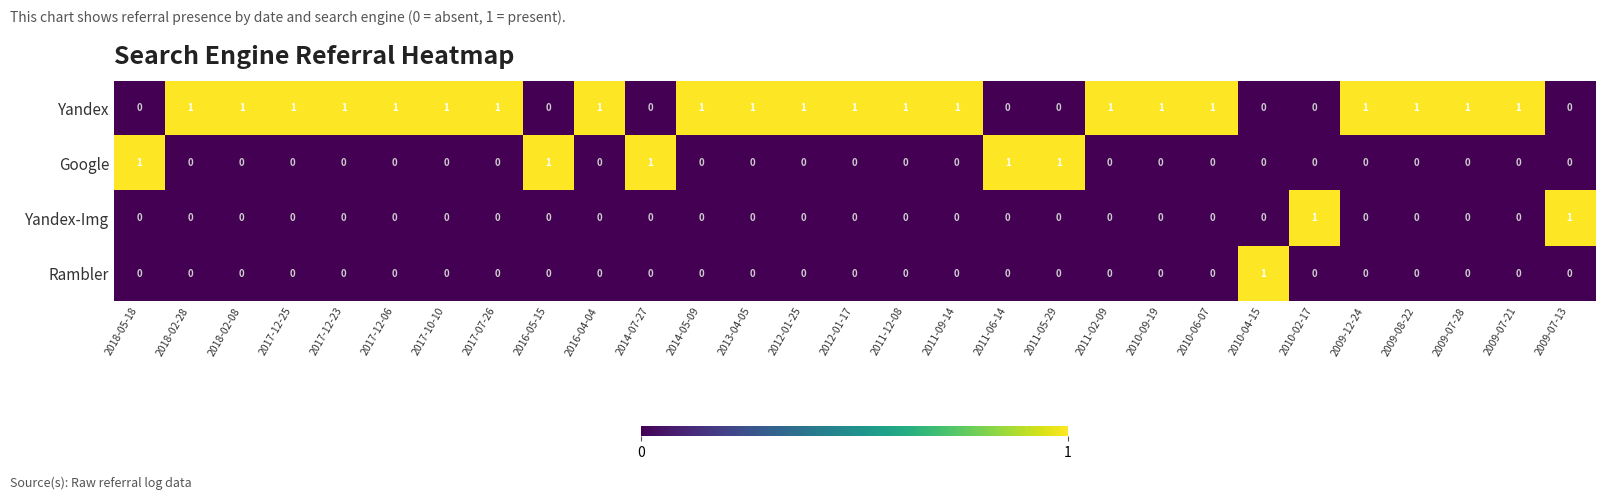

True or false: Rambler has a value of 0 at 2011-09-14.

True